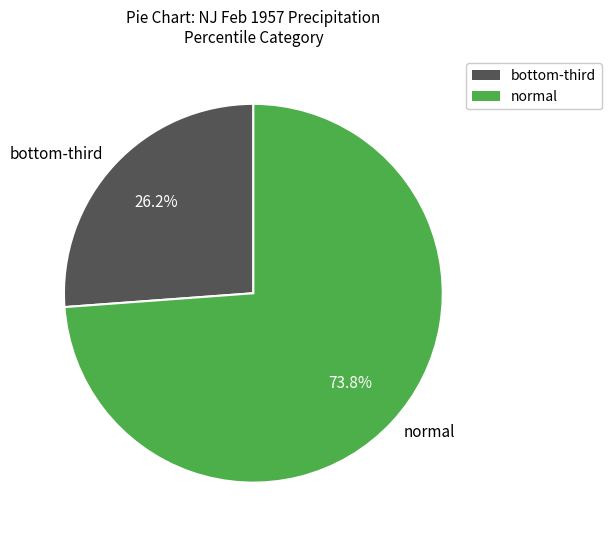

What is the largest slice in the pie chart?

normal